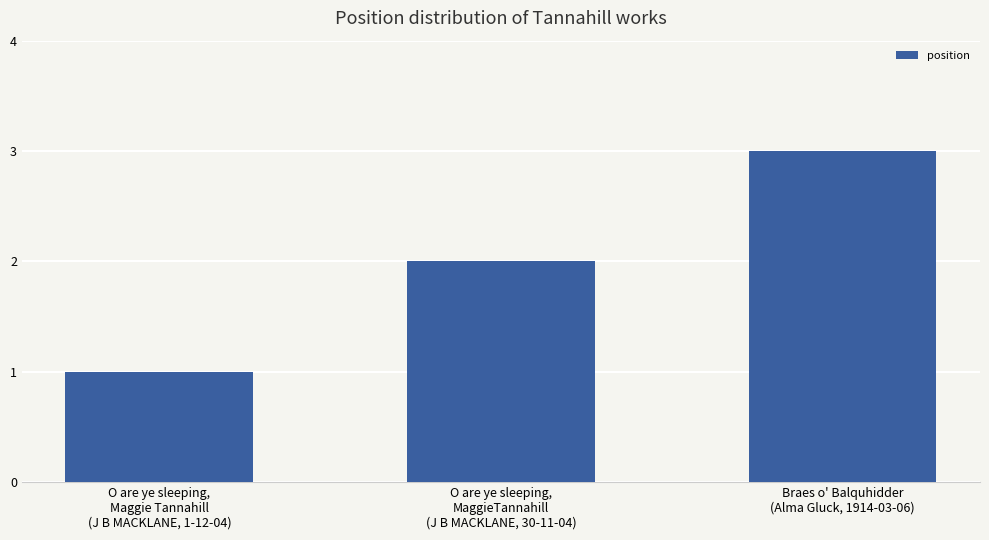

What is the greatest value displayed?

3